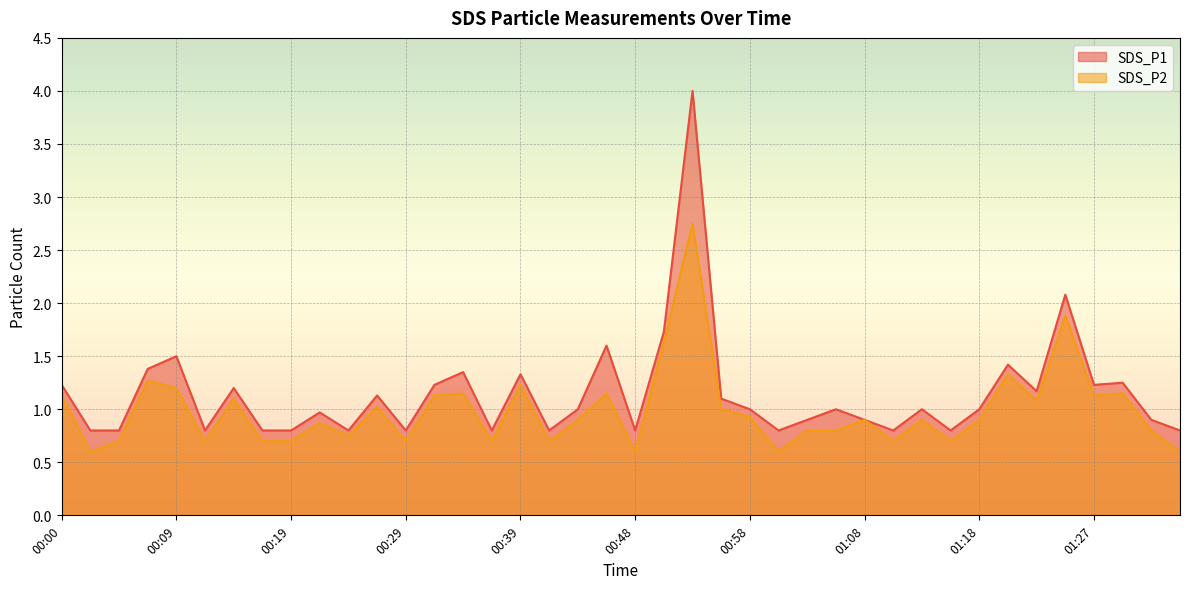

Does the chart display data point markers on the line(s)?

No